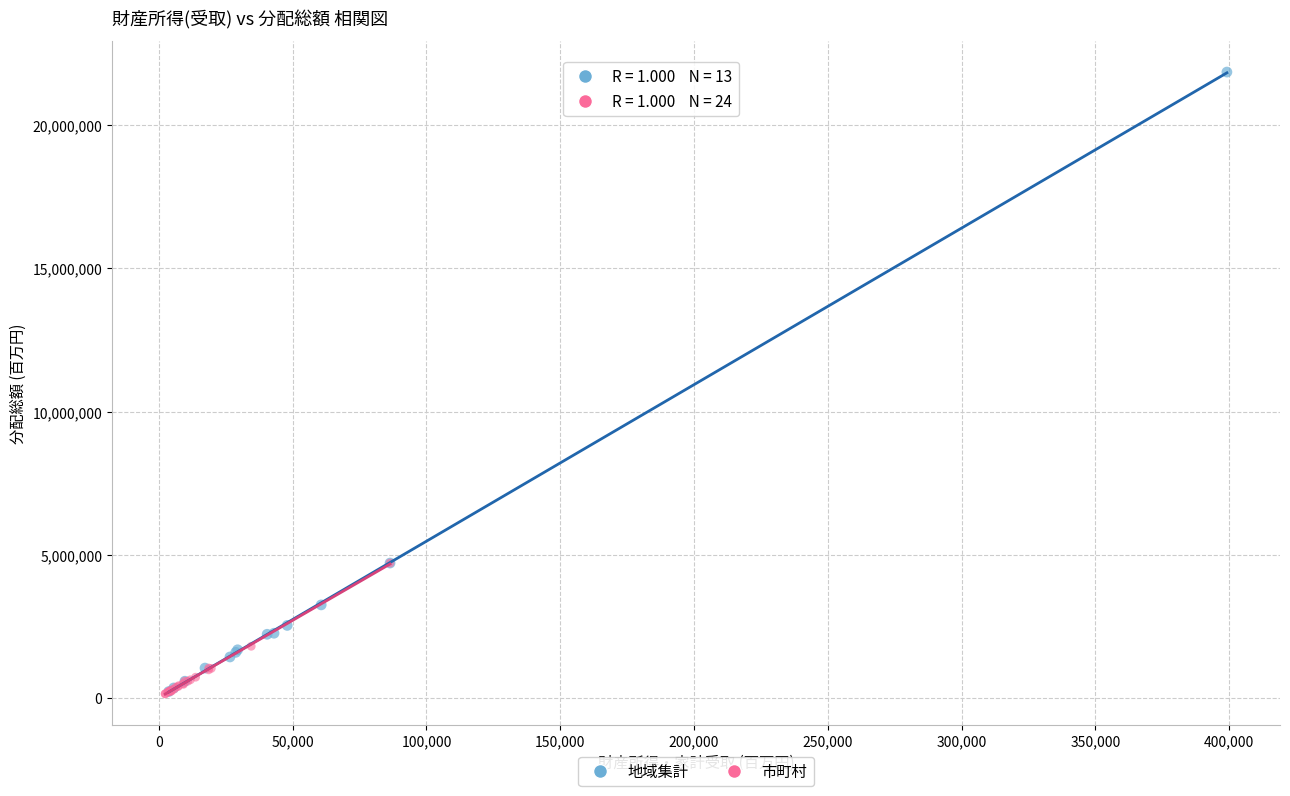

Which series has the widest spread of Y values?

地域集計